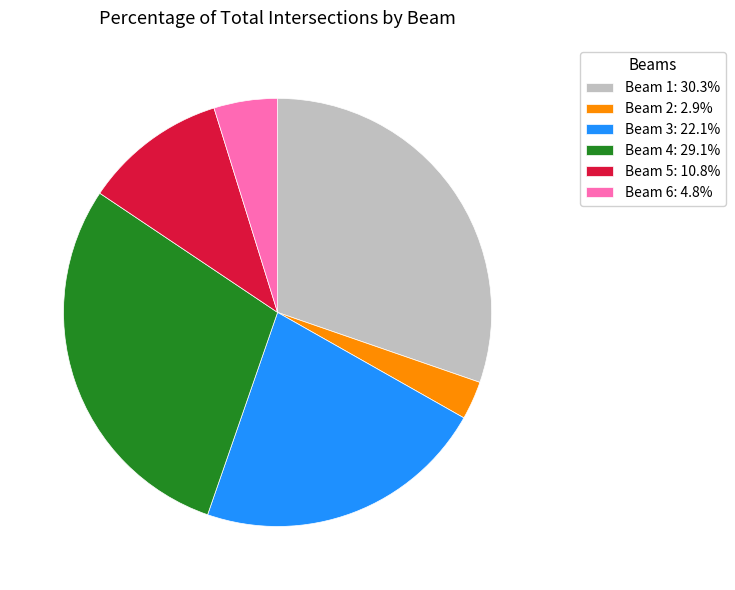

How many segments does this pie chart have?

6